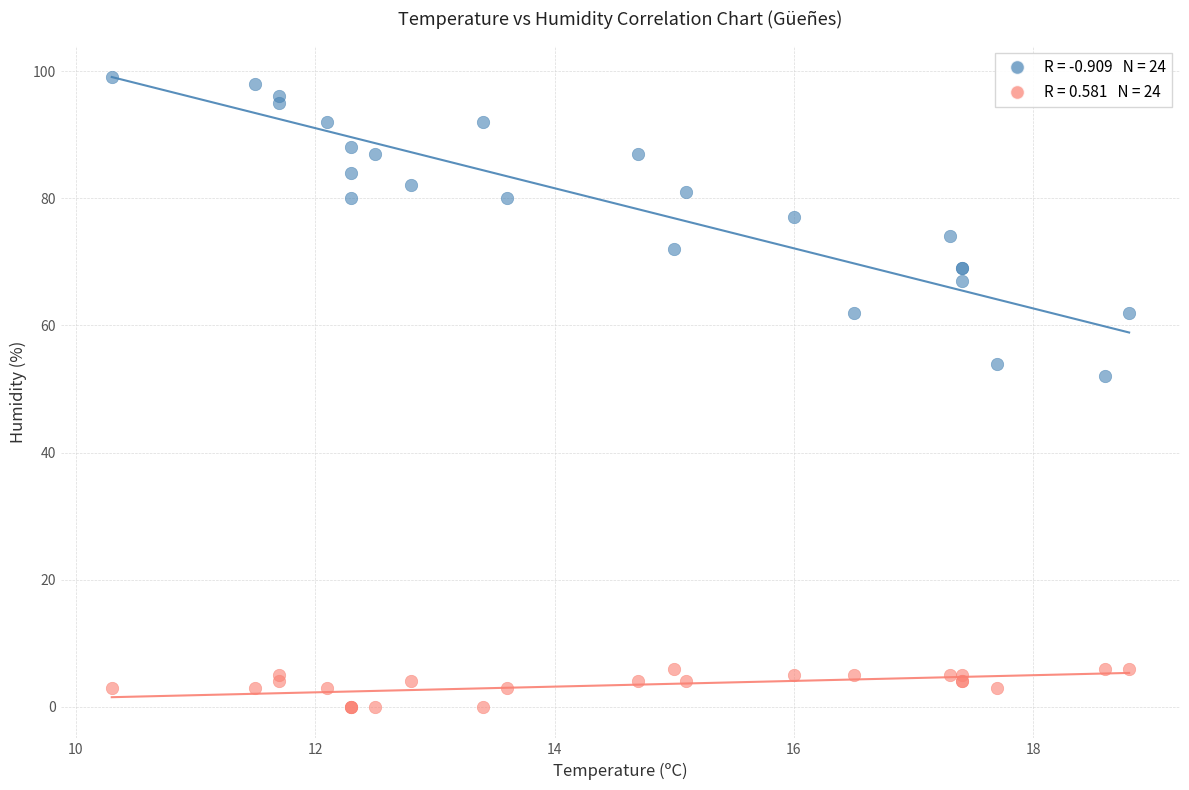

Across all series, what Y value is closest to 49?

52